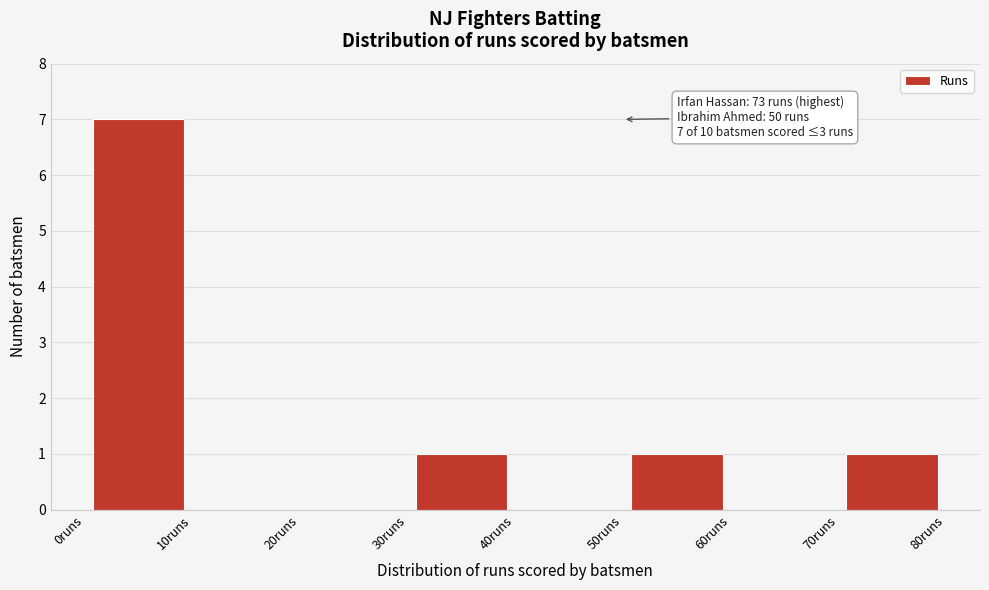

Over which range of the x-axis is the bar tallest?

0 to 10